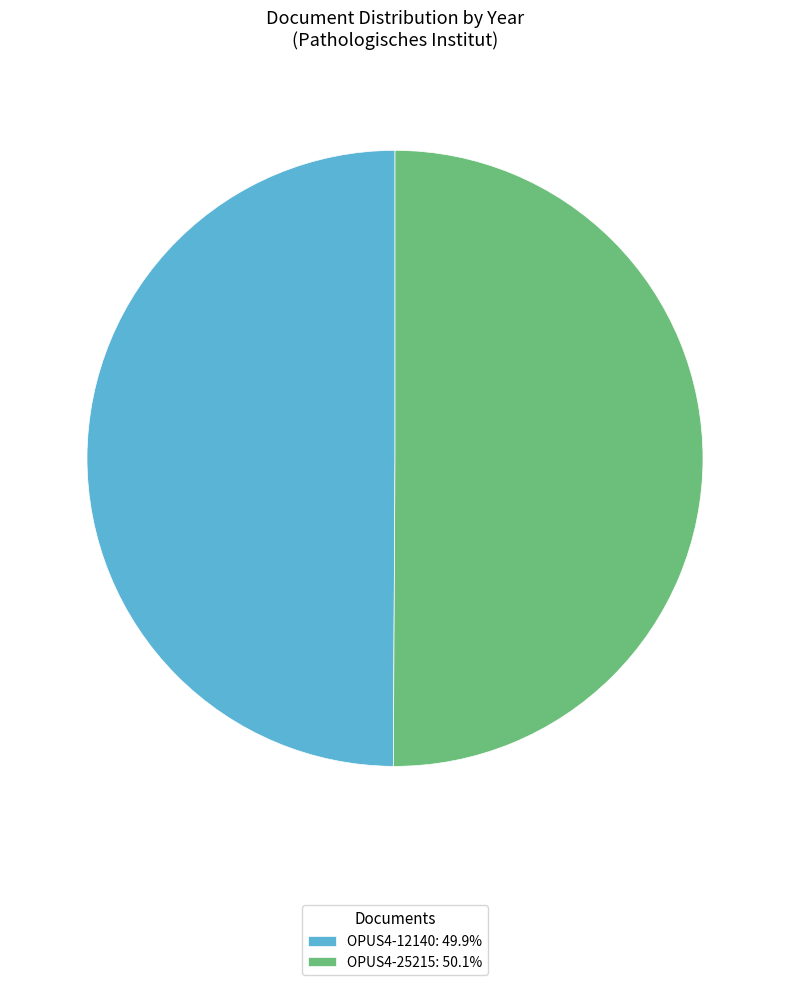

Combined, do OPUS4-25215: 50.1% and OPUS4-12140: 49.9% account for over 50%?

Yes